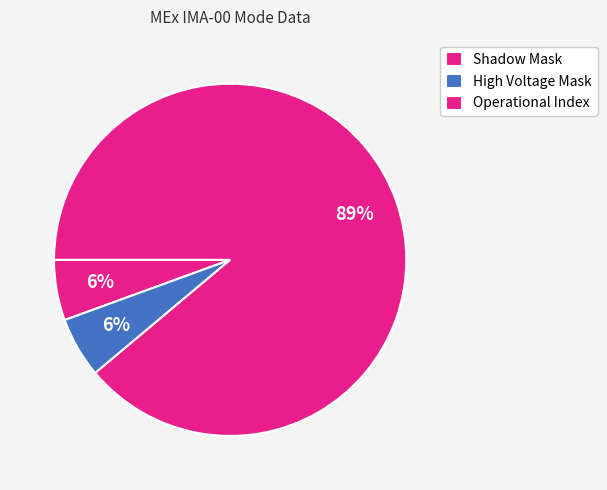

Which slice represents more than half of the pie?

Operational Index